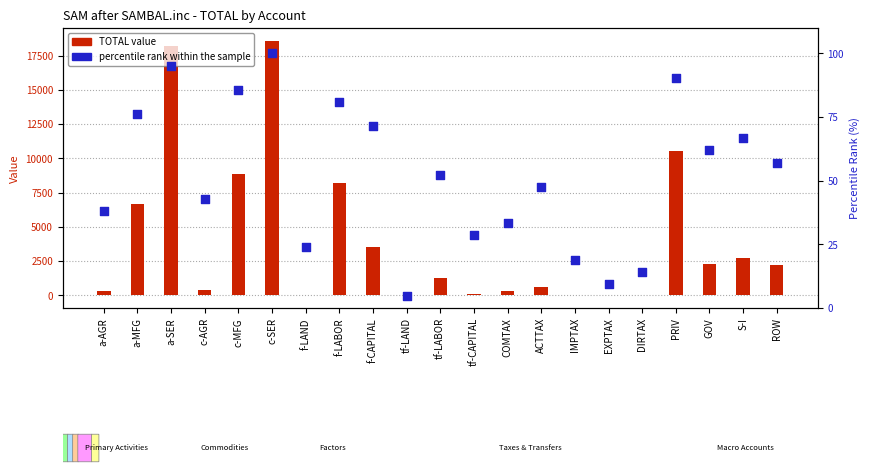

Which series has the largest Y range (max minus min)?

TOTAL value